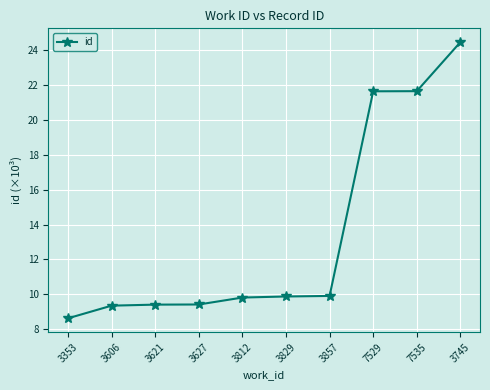

The chart shows a value of 21.6 at 7535. True or false?

True